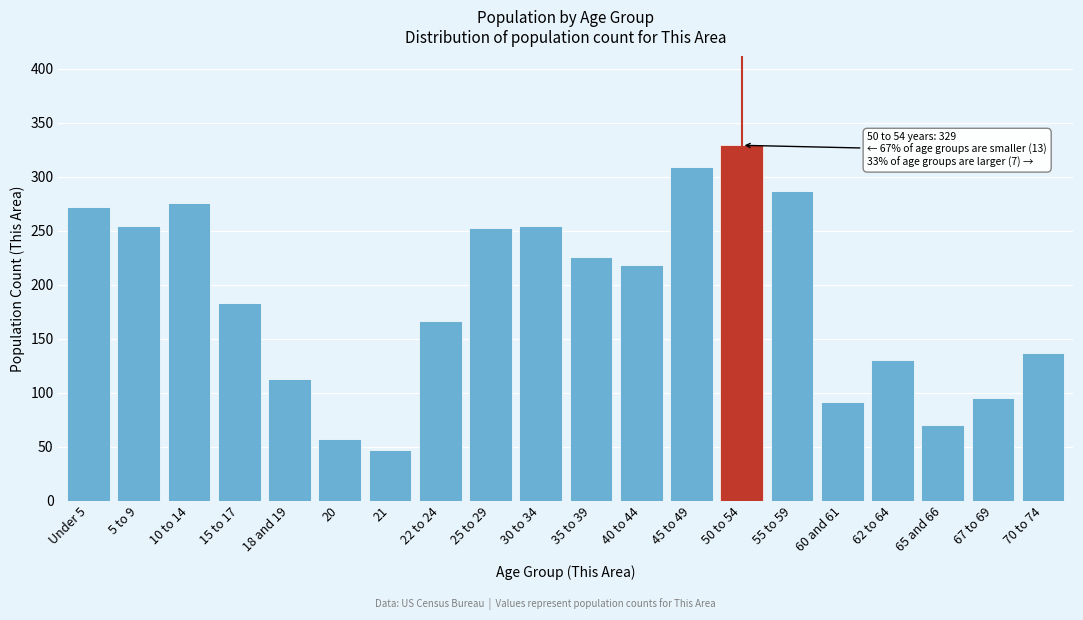

Reading left to right, transcribe all the data shown in this chart.

Under 5=272	5 to 9=254	10 to 14=276	15 to 17=183	18 and 19=113	20=57	21=47	22 to 24=166	25 to 29=252	30 to 34=254	35 to 39=226	40 to 44=218	45 to 49=309	50 to 54=329	55 to 59=287	60 and 61=91	62 to 64=130	65 and 66=70	67 to 69=95	70 to 74=137